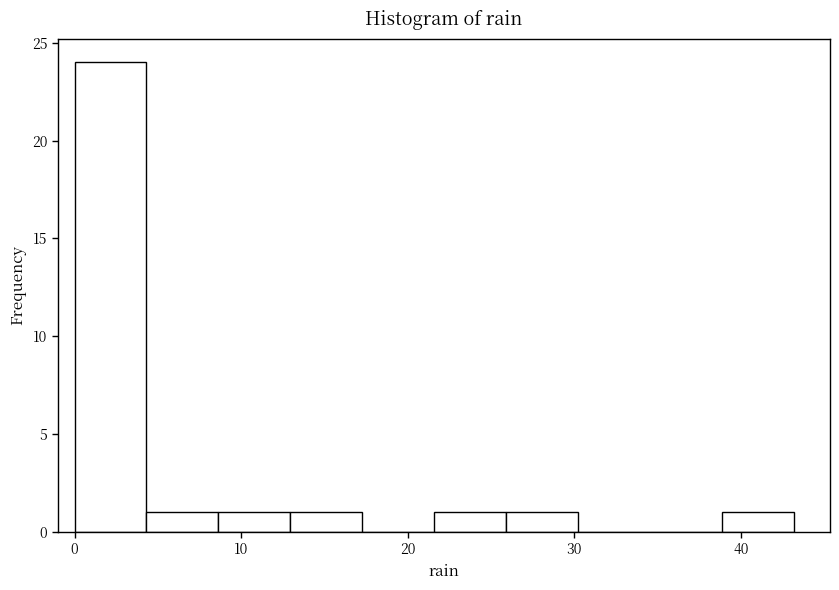

Reading left to right, list every bar in this chart as the range it spans on the x-axis followed by its height. Neither the bar edges nor the heights are printed on the chart, so give them approximately, as read against the axes.

0 to 4: 24
4 to 9: 1
9 to 13: 1
13 to 17: 1
17 to 22: 0
22 to 26: 1
26 to 30: 1
30 to 35: 0
35 to 39: 0
39 to 43: 1